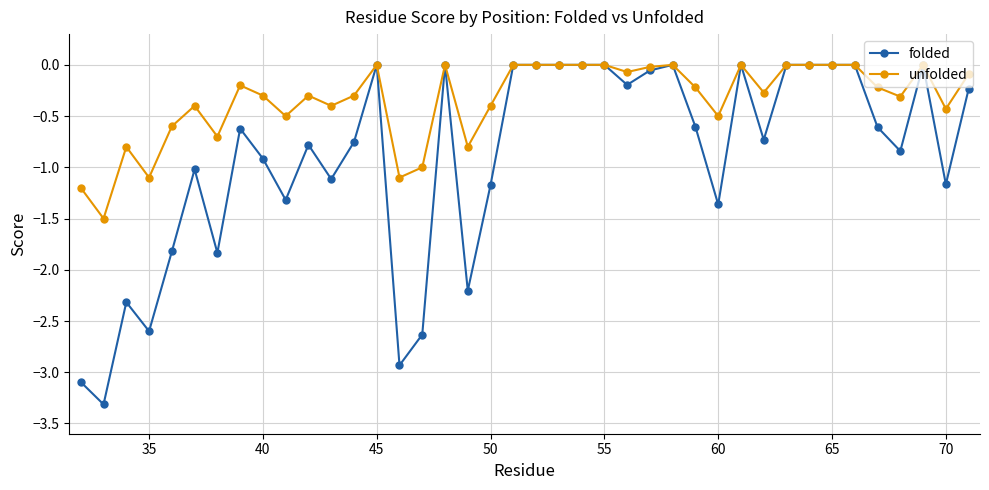

What is the smallest value displayed?

-3.3